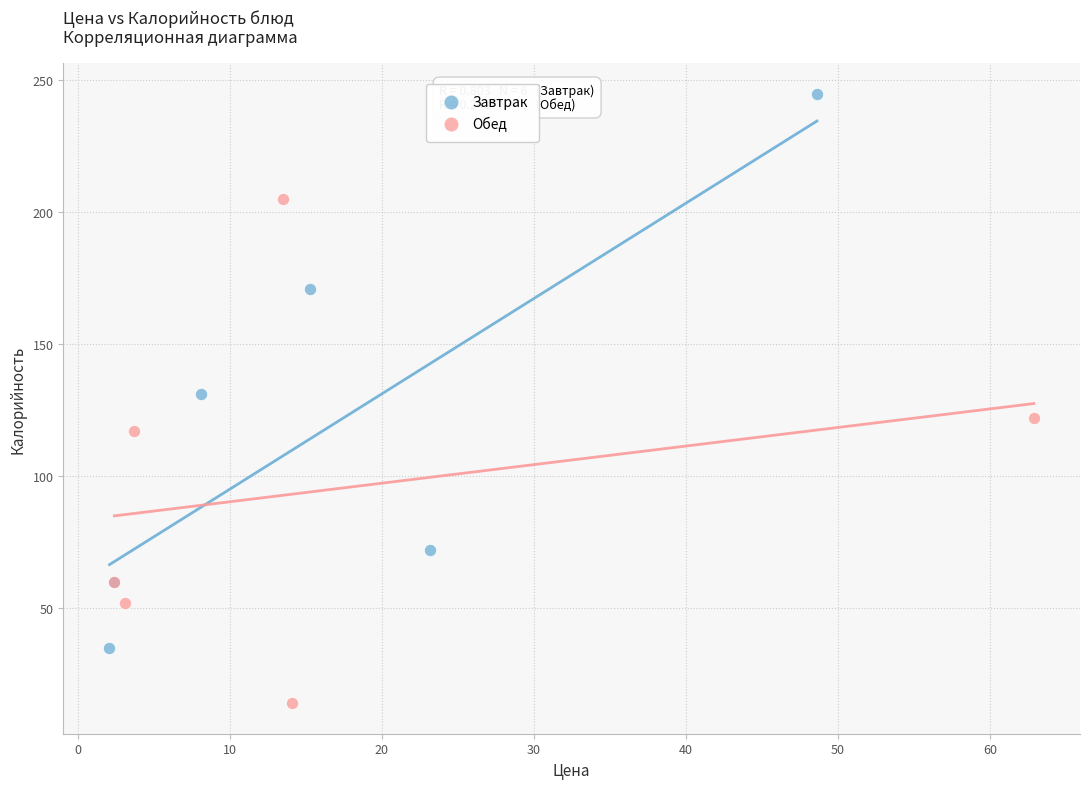

What are all the series names shown in the legend?

Завтрак, Обед